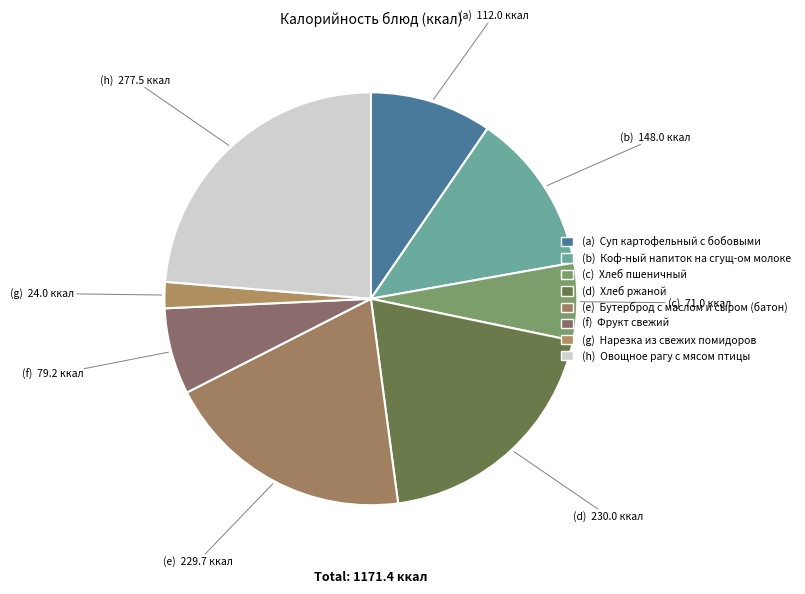

Which slice is the largest?

(h) Овощное рагу с мясом птицы